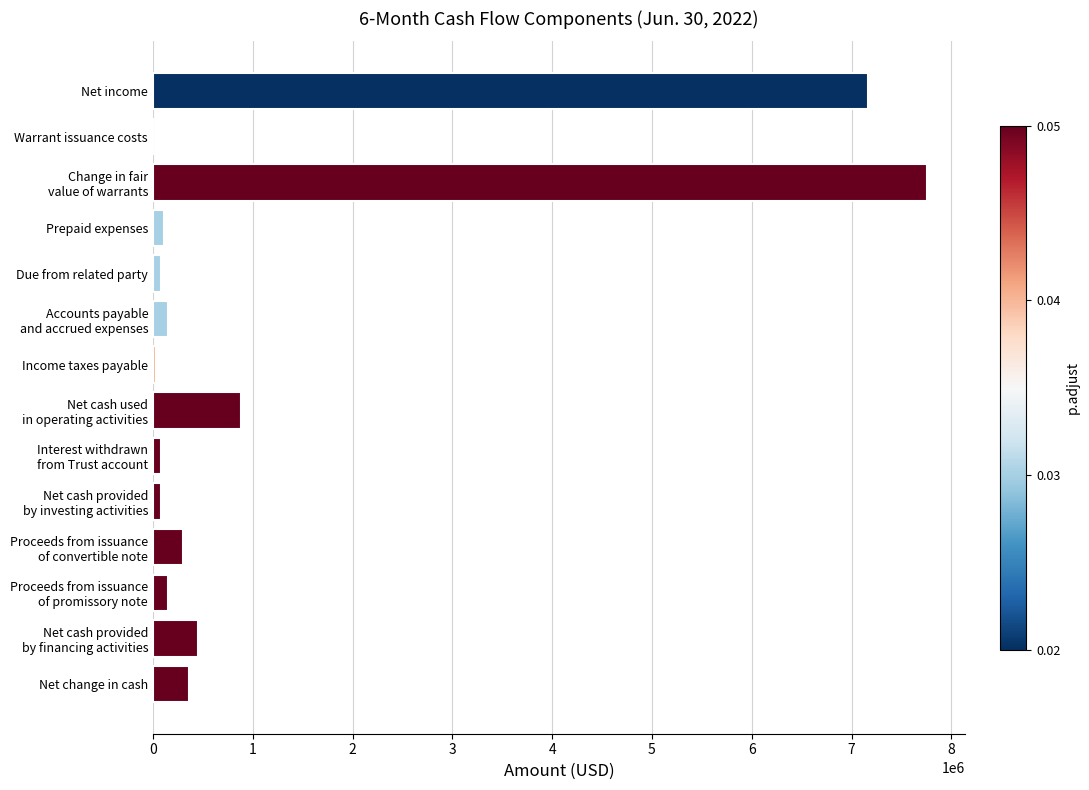

Count the number of categories in the chart.

14